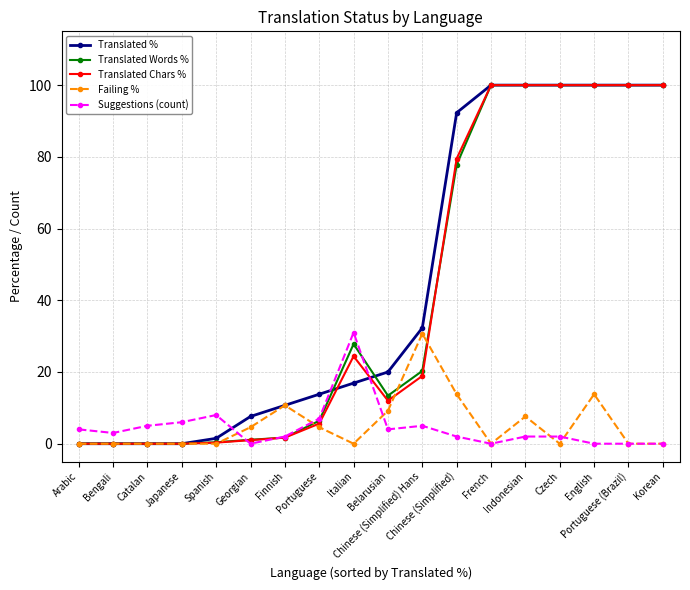

How many lines are shown in the chart?

5